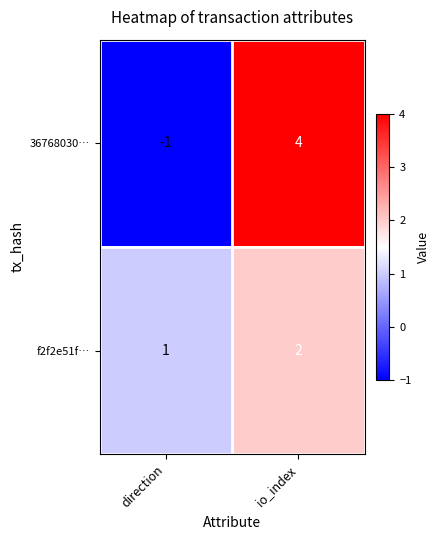

What is the total value across all series at io_index?

6